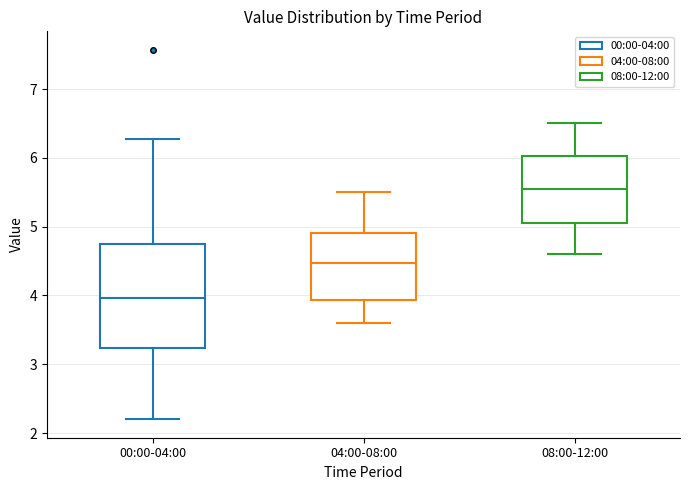

Comparing the boxes themselves (not the whiskers), which one is the tallest?

00:00-04:00